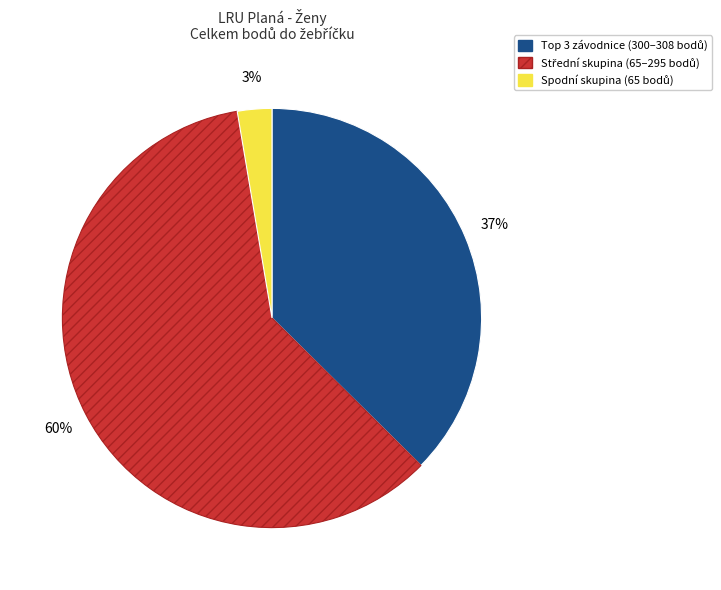

Count the number of slices in the pie.

3